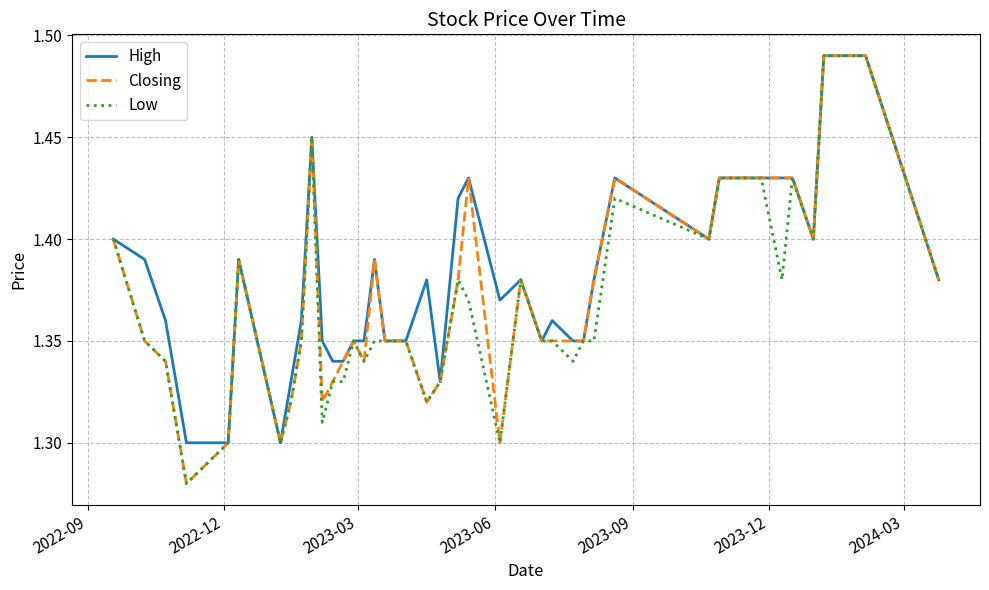

Is this an area chart (filled region under the line)?

No